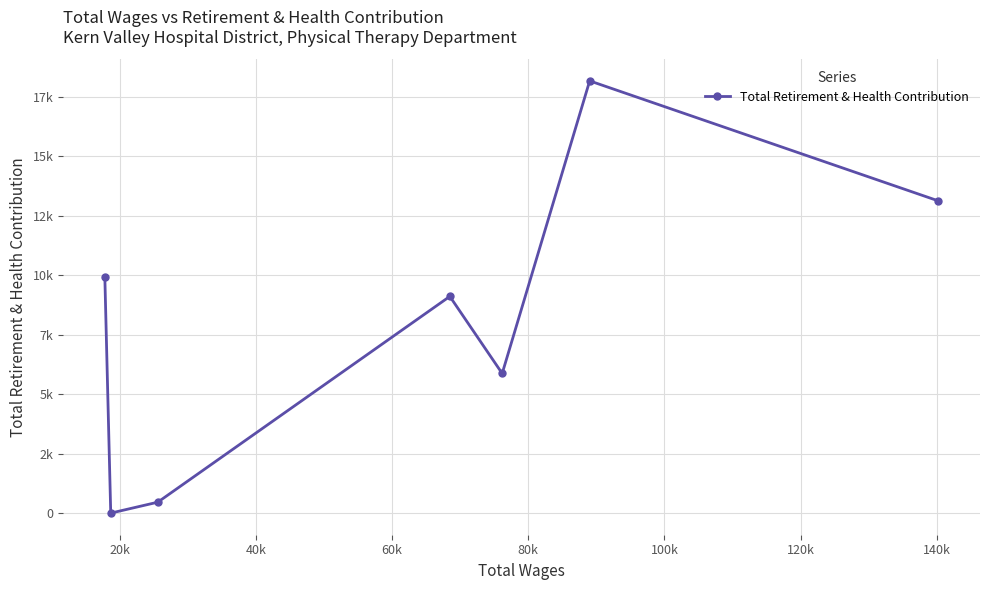

The chart shows a value of 796 at 80k. True or false?

False